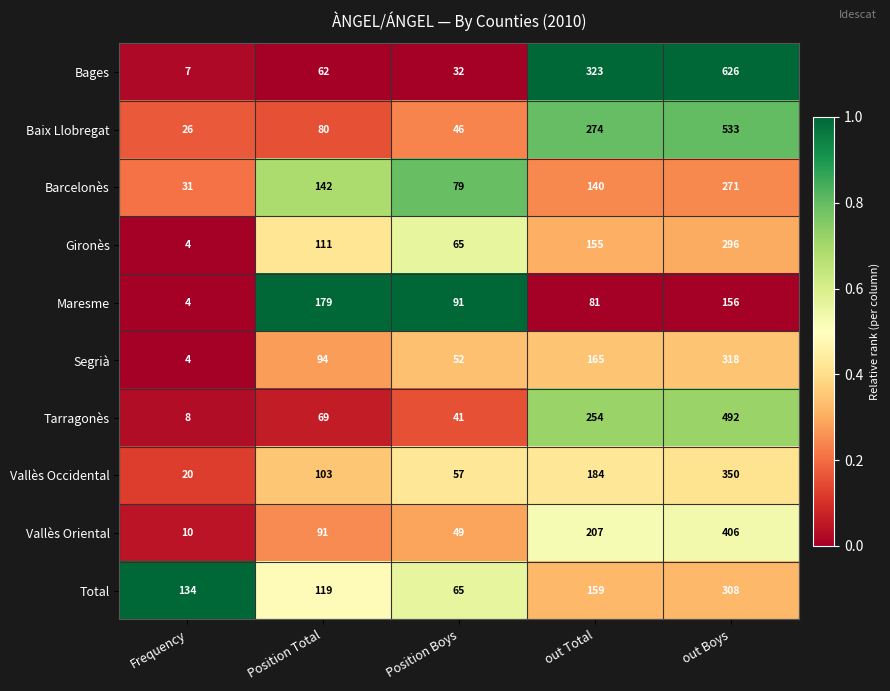

Is it true that Maresme equals 51 at out Total?

False